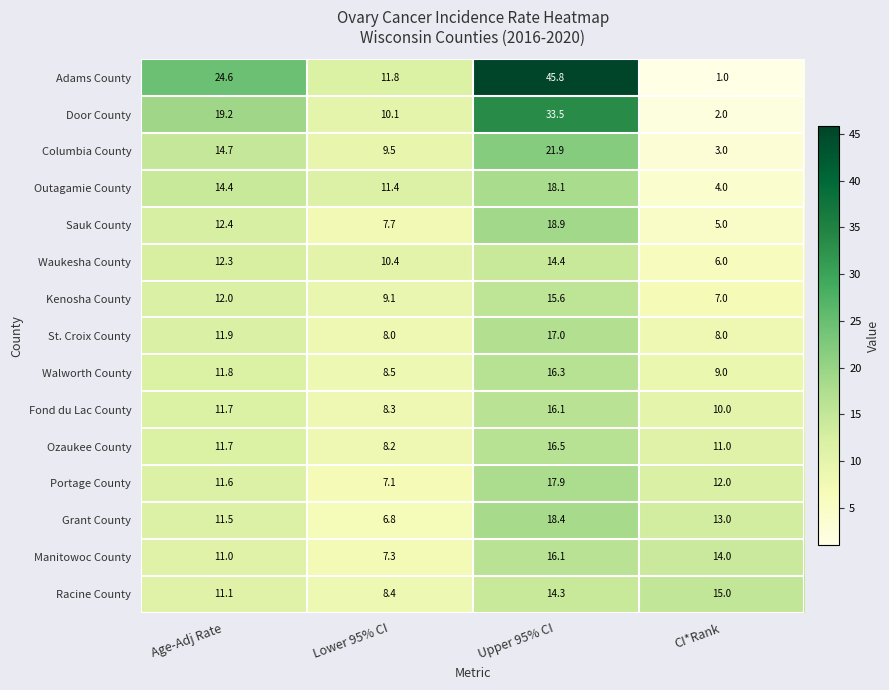

At how many categories does at least one series exceed 30?

1